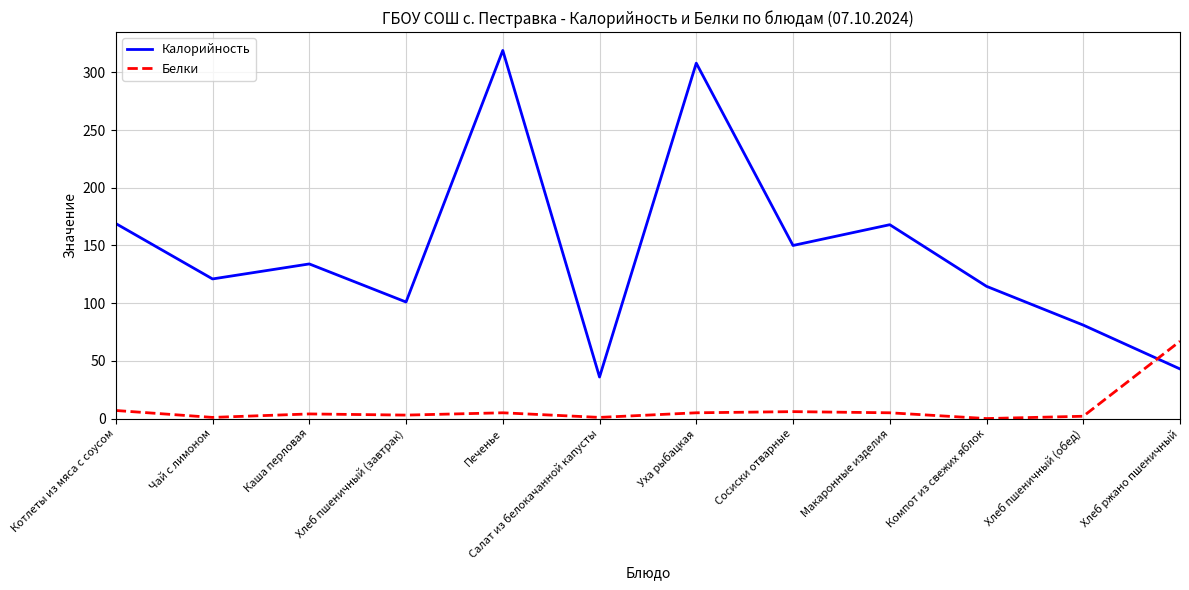

How many intersections are there between Калорийность and Белки?

1